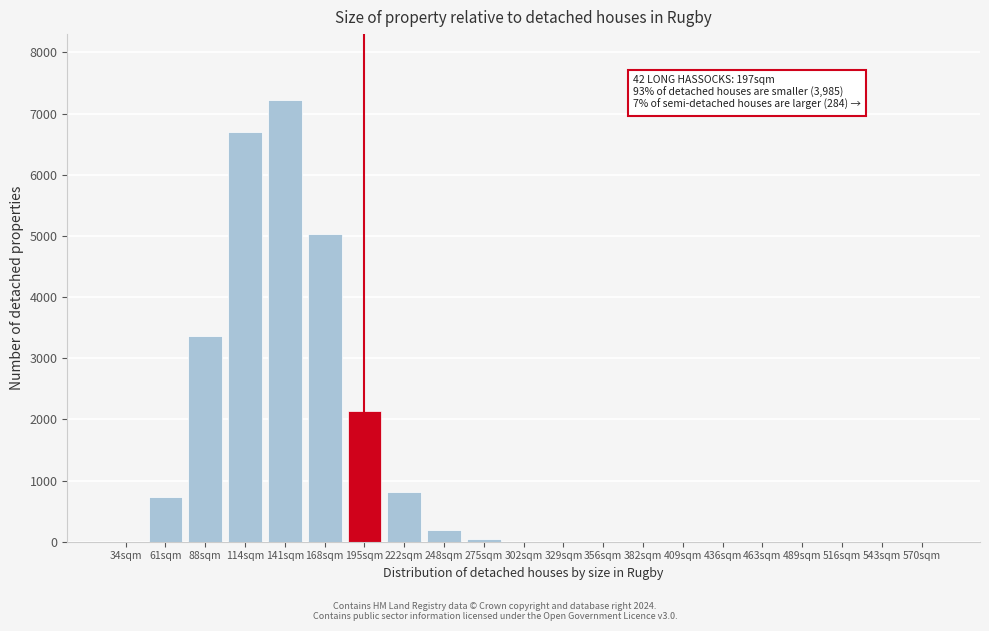

What is the change in value from 222sqm to 570sqm?

-806